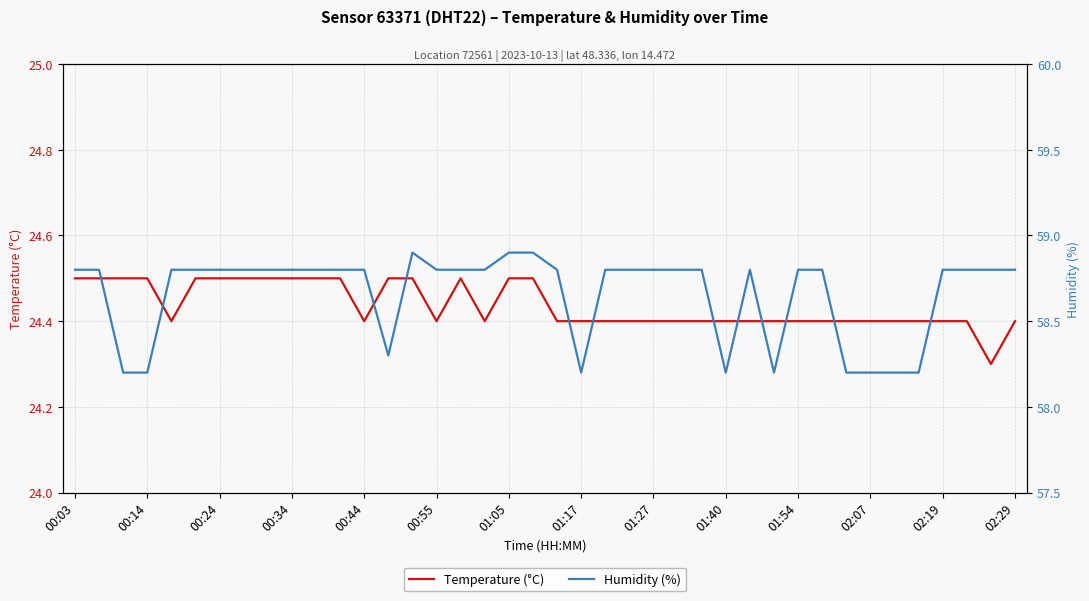

What position from the left is 31?

32